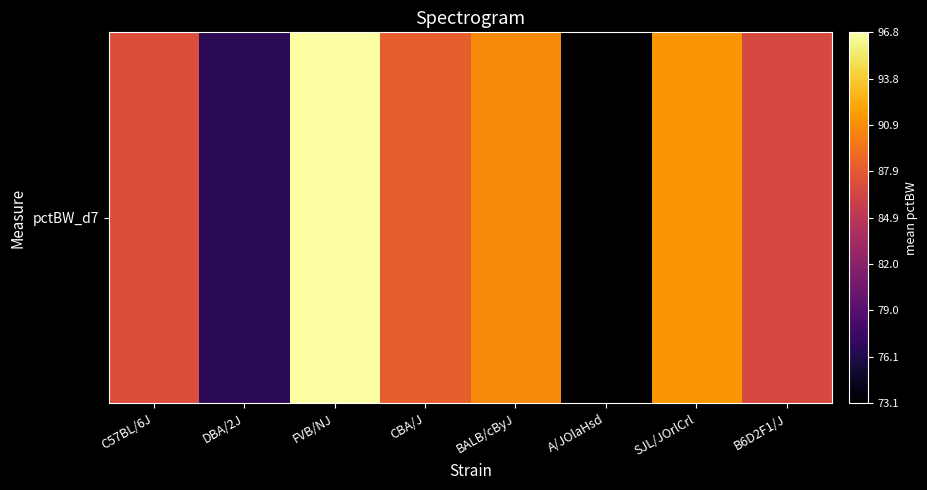

Reading right to left, what are all the values shown in this chart?

86.8	91.3	73.1	90.7	88.2	96.8	76.7	87.1